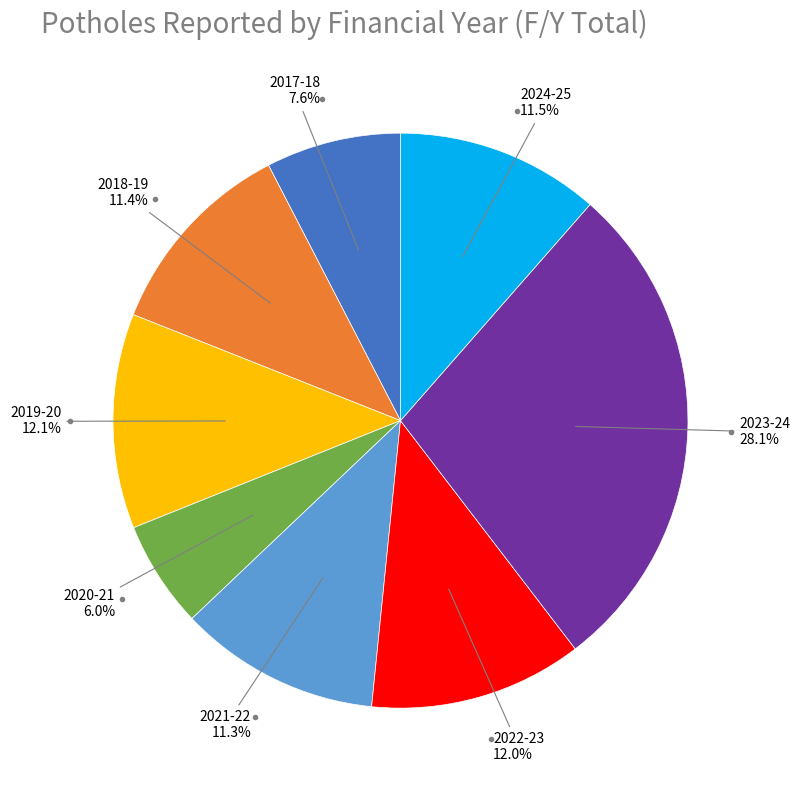

Does any single category account for the majority?

No